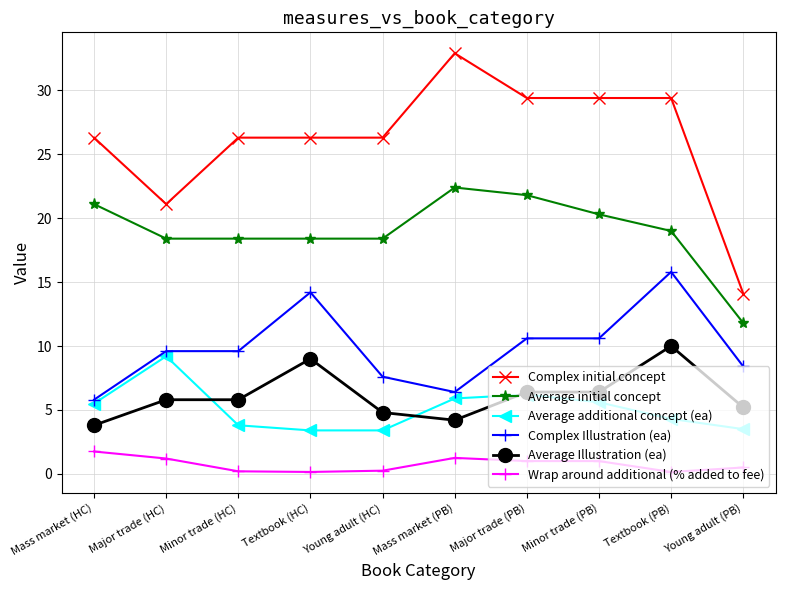

The value of Complex initial concept at Textbook (PB) is 29.4. True or false?

True